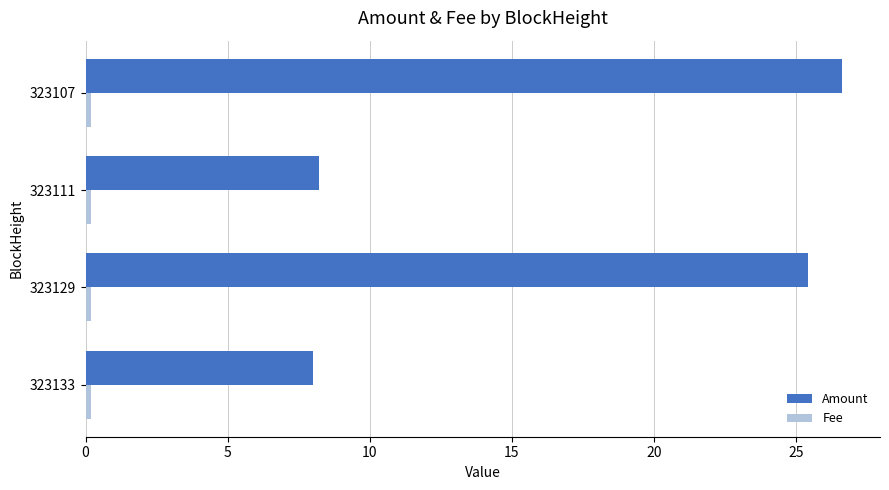

Is it true that Amount equals 8.2 at 323111?

True